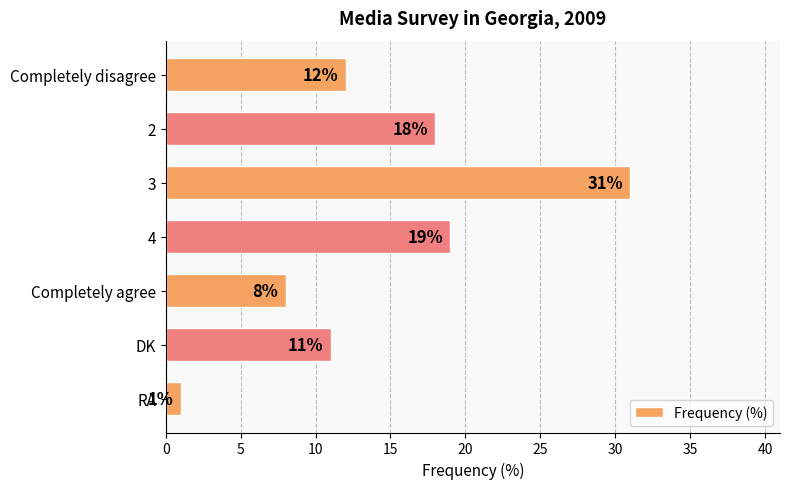

Approximately how many times larger is the value at 4 compared to DK?

1.7